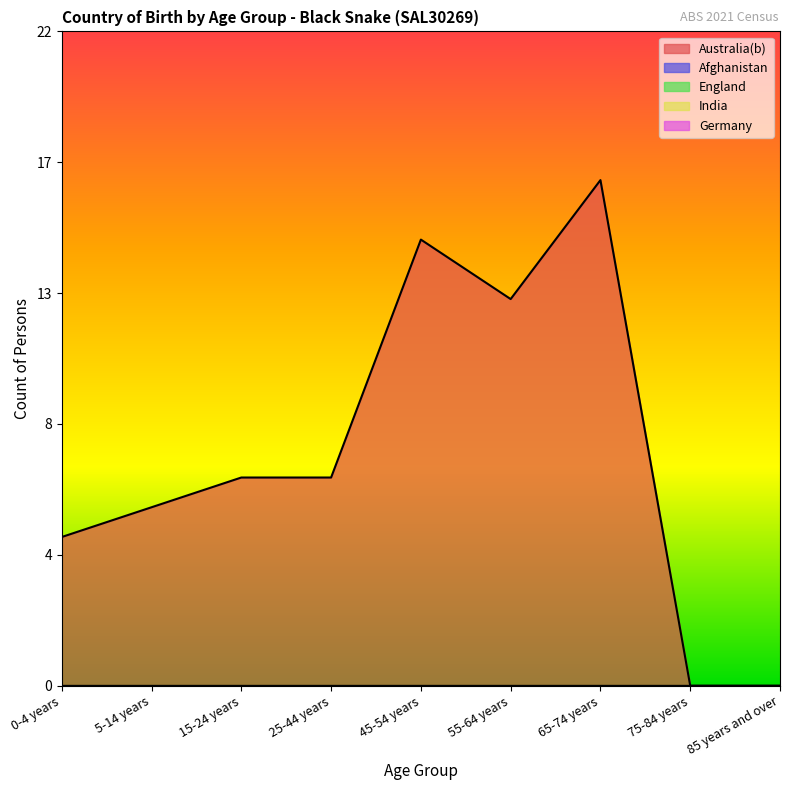

True or false: Afghanistan and Germany cross at least once.

False